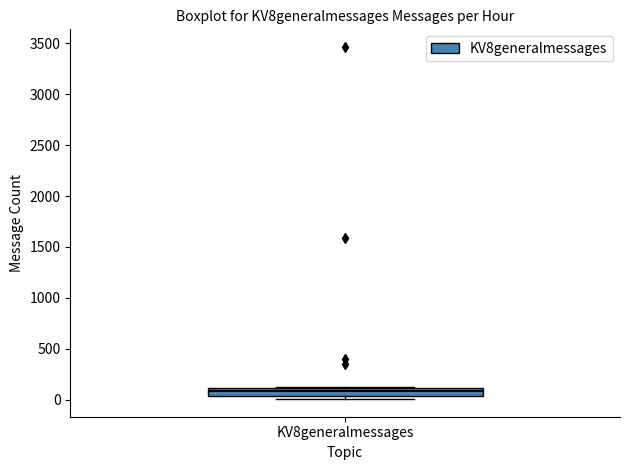

Read this box plot against the y-axis: the position of the median line, the range covered by the box, and the ends of both whiskers. The values are not printed on the chart, so give them approximately, as read against the axis.

median 100 (inside the box), box 50 to 100, whiskers 0 to 150